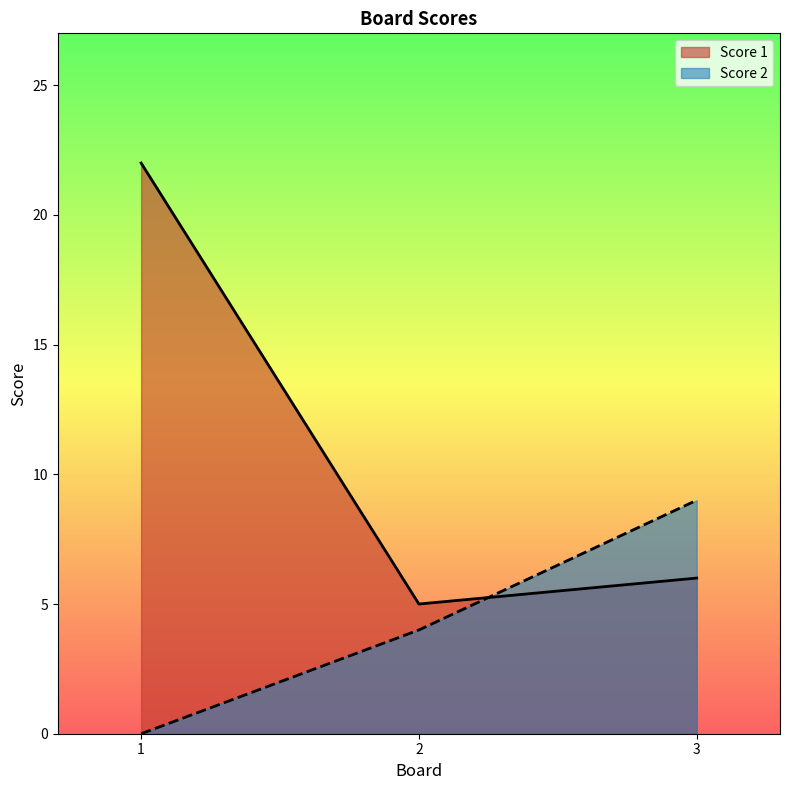

Rank the series by their average value, from highest to lowest.

Score 1, Score 2